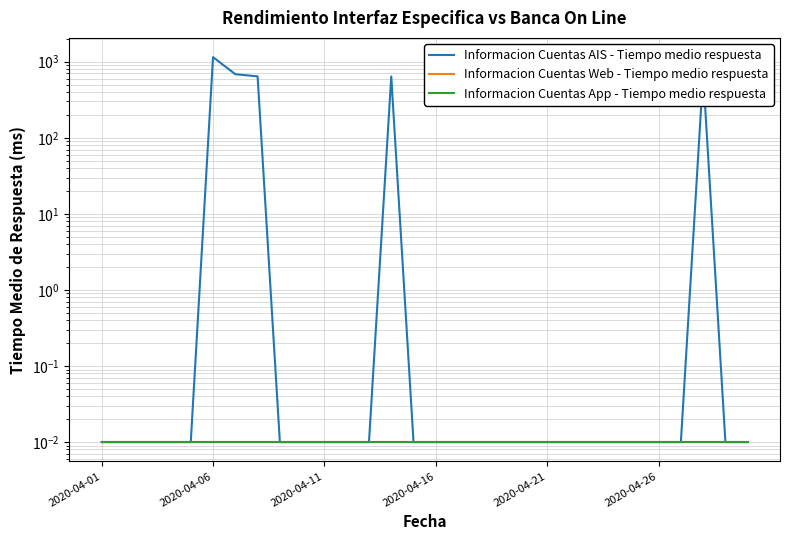

At which label is Informacion Cuentas AIS - Tiempo medio respuesta closest to 574?

13